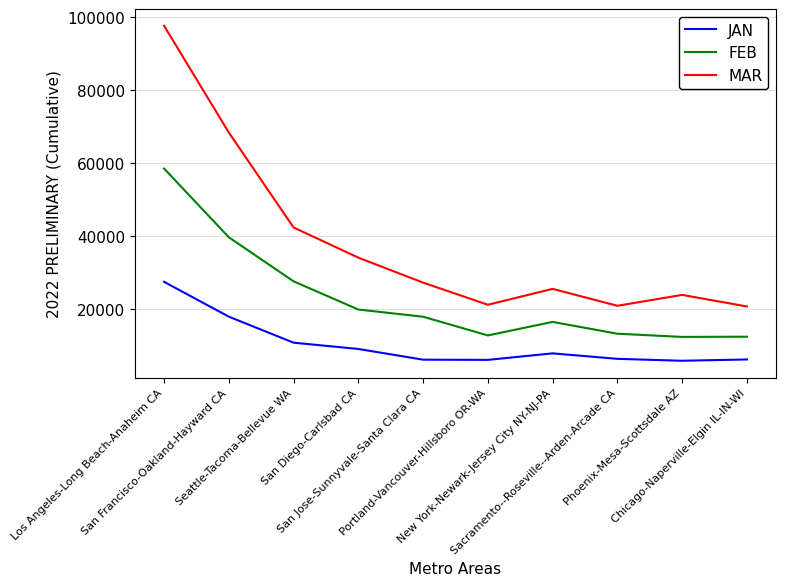

What is the difference between the highest and lowest values at Portland-Vancouver-Hillsboro OR-WA?

15114.7